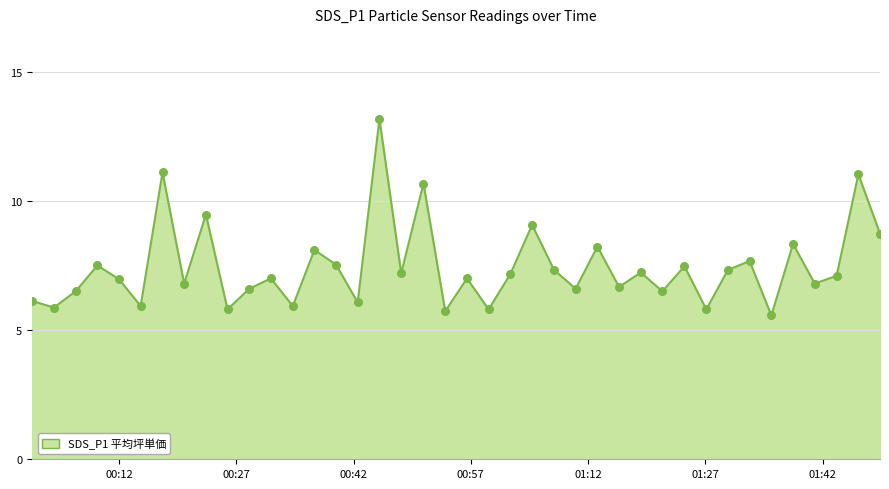

What is the maximum value shown in the chart?

13.2